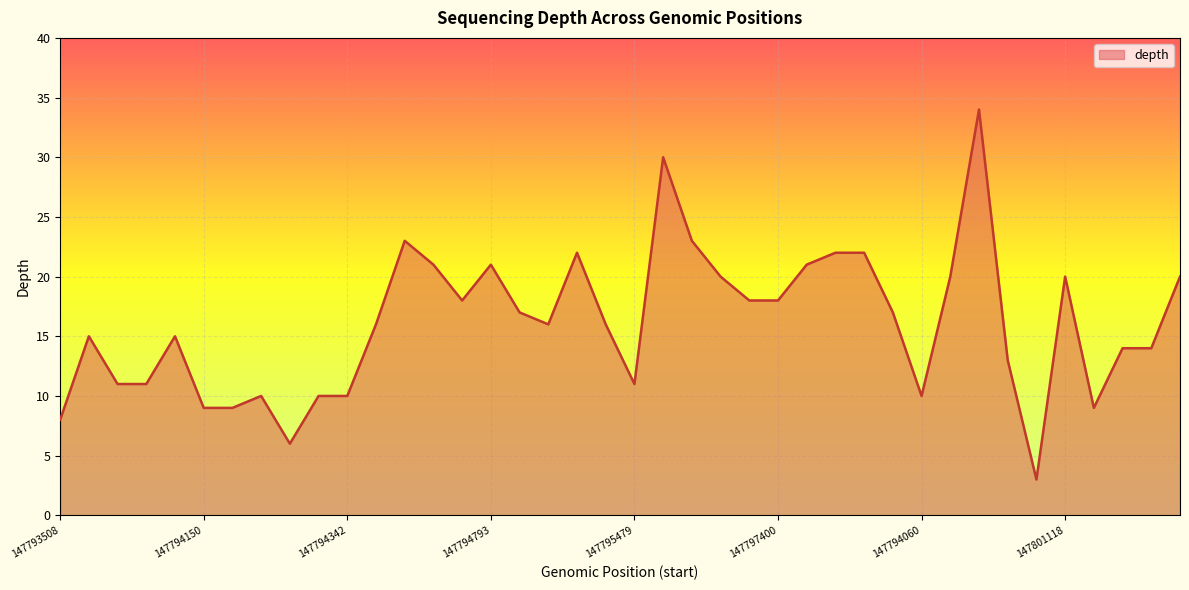

What is the smallest value displayed?

3